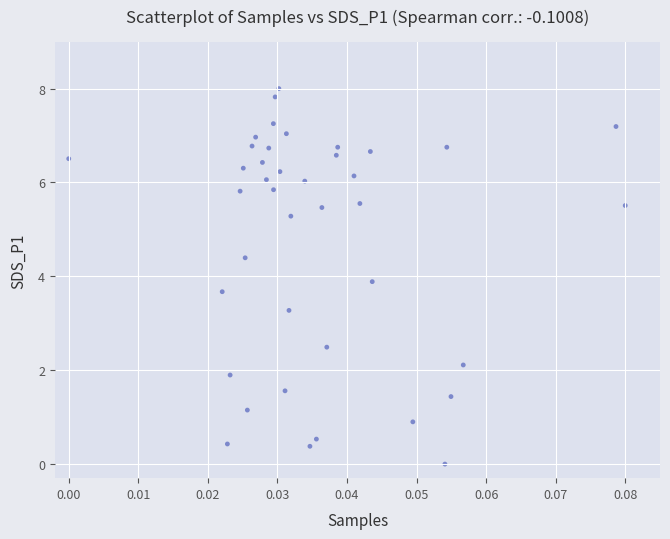

What Y value in the scatter plot is closest to 4?

3.9